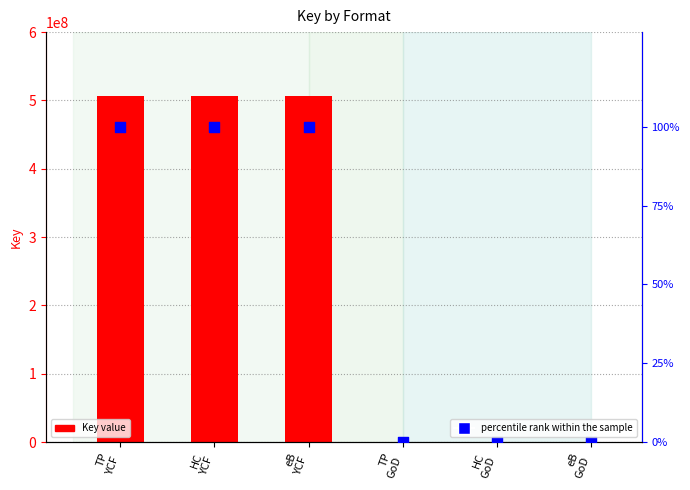

At how many categories does at least one series exceed 203495208?

3